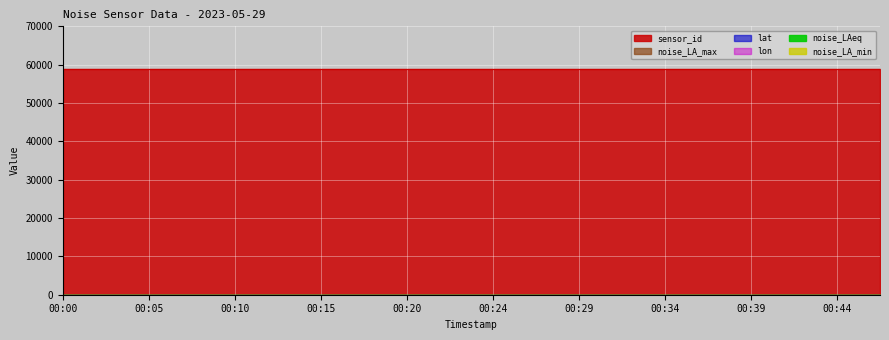

Reading left to right, what are all the values shown in this chart?

noise_LAeq: 5.0	5.0	5.0	5.0	5.0	5.0	5.0	5.0	5.0	5.0	5.0	5.0	5.0	5.0	5.0	5.0	5.0	5.0	5.0	5.0
noise_LA_min: 5.0	5.0	5.0	5.0	5.0	5.0	5.0	5.0	5.0	5.0	5.0	5.0	5.0	5.0	5.0	5.0	5.0	5.0	5.0	5.0
noise_LA_max: 5.0	5.0	5.0	5.0	5.0	5.0	5.0	5.0	5.0	5.0	5.0	5.0	5.0	5.0	5.0	5.0	5.0	5.0	5.0	5.0
lat: 51.0	51.0	51.0	51.0	51.0	51.0	51.0	51.0	51.0	51.0	51.0	51.0	51.0	51.0	51.0	51.0	51.0	51.0	51.0	51.0
lon: 6.1	6.1	6.1	6.1	6.1	6.1	6.1	6.1	6.1	6.1	6.1	6.1	6.1	6.1	6.1	6.1	6.1	6.1	6.1	6.1
sensor_id: 58857.0	58857.0	58857.0	58857.0	58857.0	58857.0	58857.0	58857.0	58857.0	58857.0	58857.0	58857.0	58857.0	58857.0	58857.0	58857.0	58857.0	58857.0	58857.0	58857.0